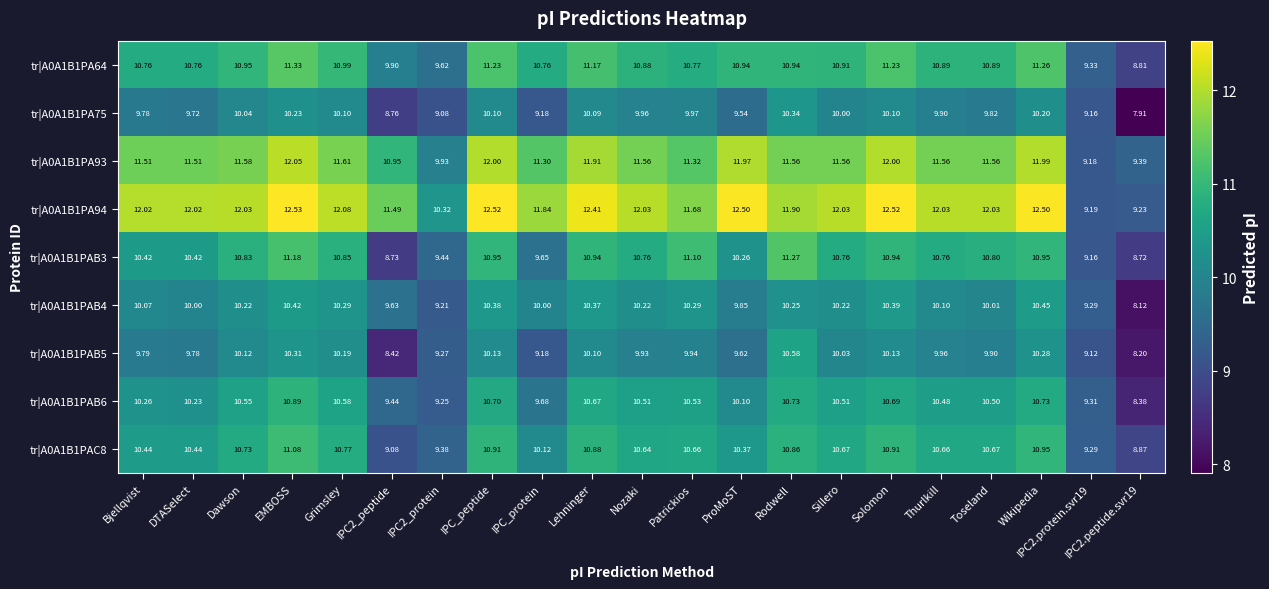

At which category is the sum across all series the highest?

EMBOSS